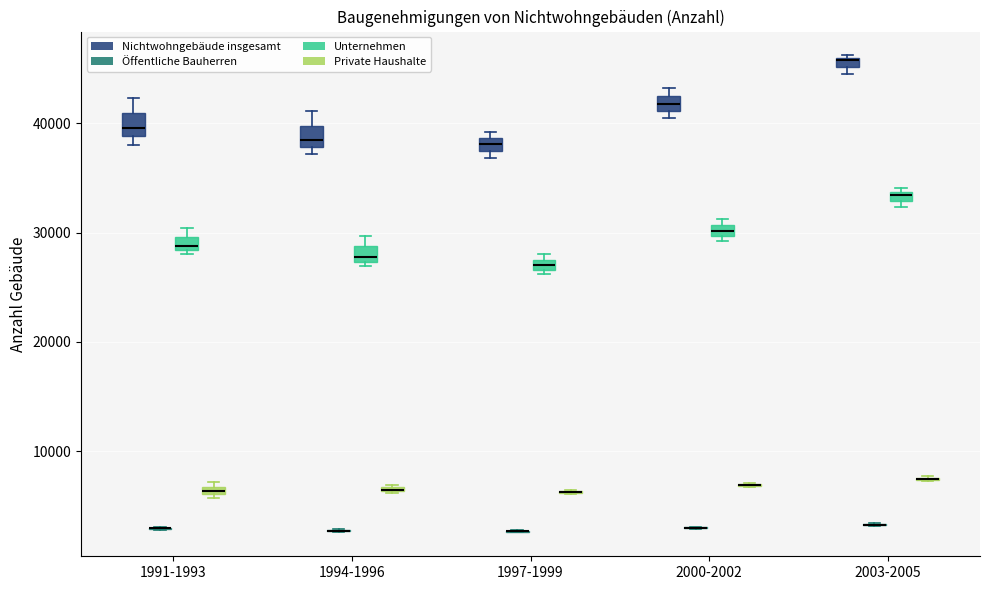

Where is the upper edge of the box for 2003-2005 (Nichtwohngebäude insgesamt) on the y-axis? The values are not printed on the chart, so give them approximately, as read against the axis.

46000